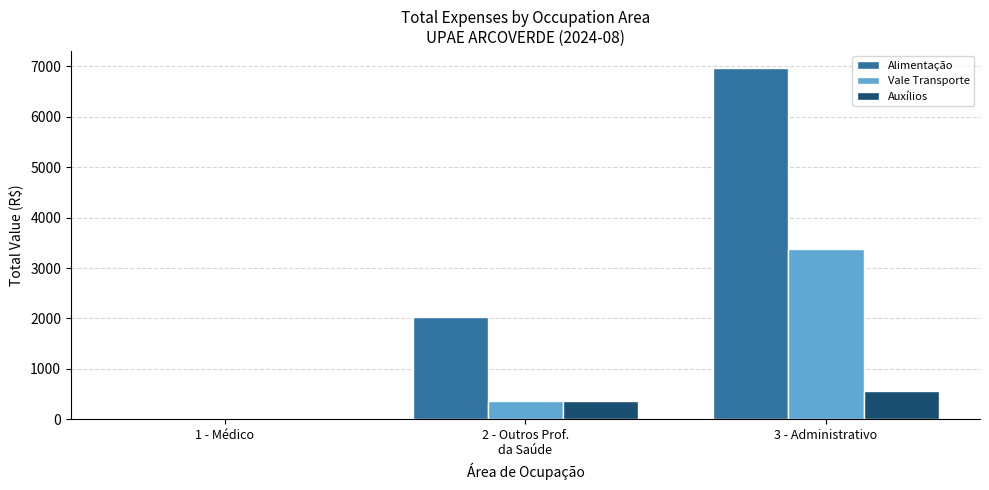

At which category does the chart reach its peak across all series?

3 - Administrativo